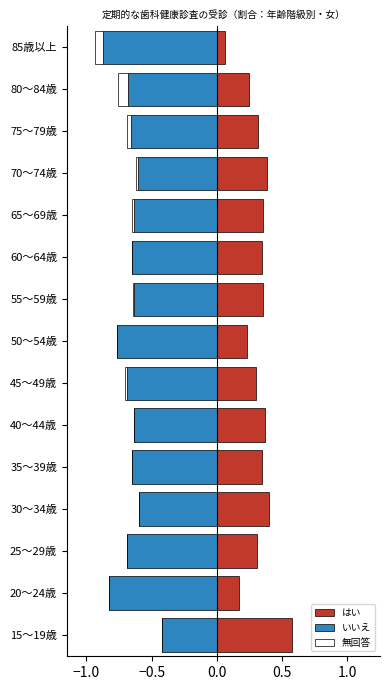

How many values in the 無回答 series are below 0?

7